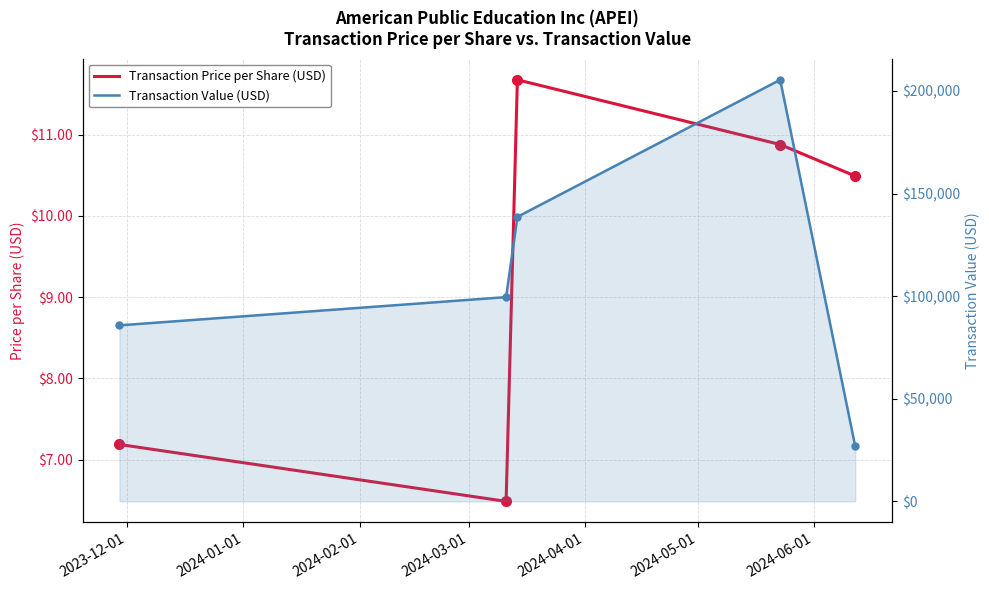

The value of Transaction Value (USD) at 2023-12-01 is 85785.0. True or false?

True